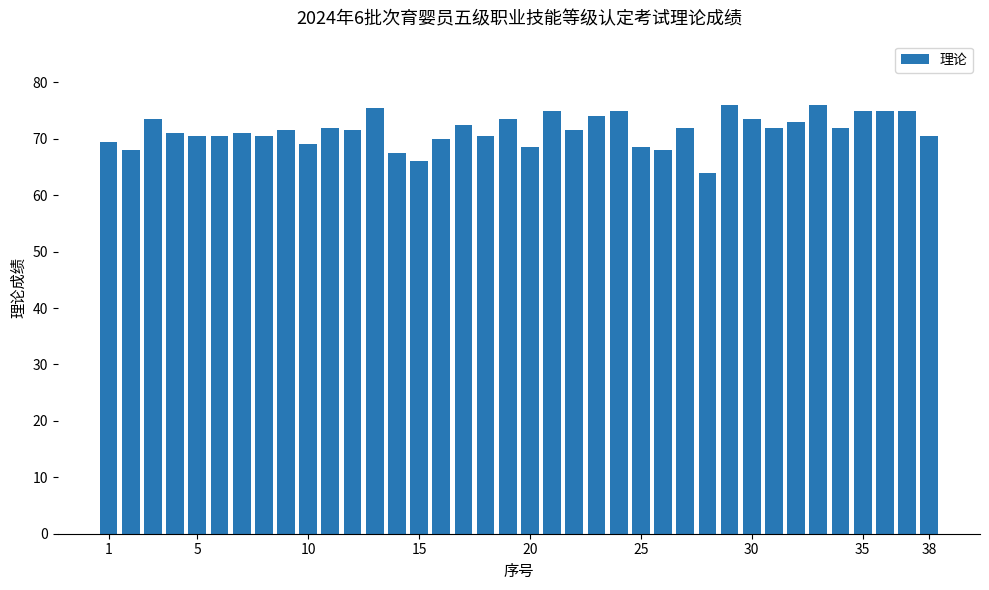

What is the smallest value displayed?

64.0